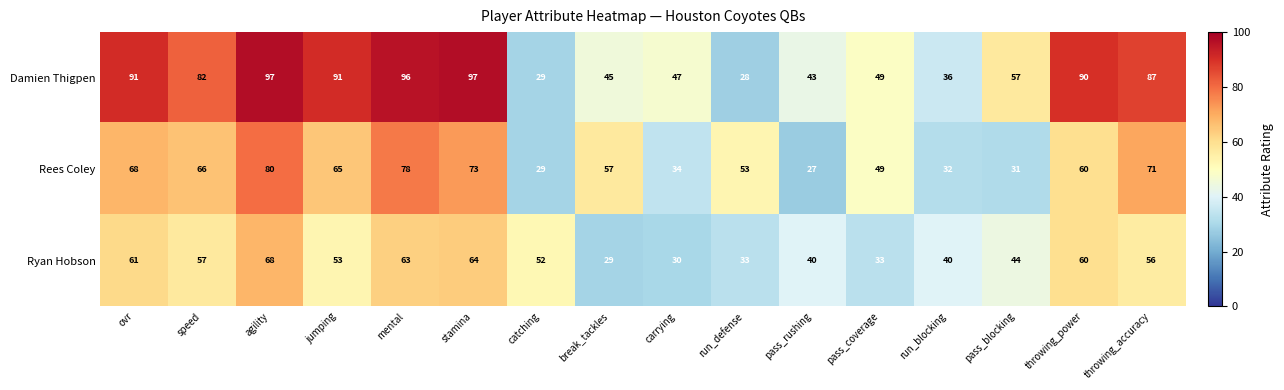

At run_blocking, list the series in order from smallest to largest.

Rees Coley, Damien Thigpen, Ryan Hobson